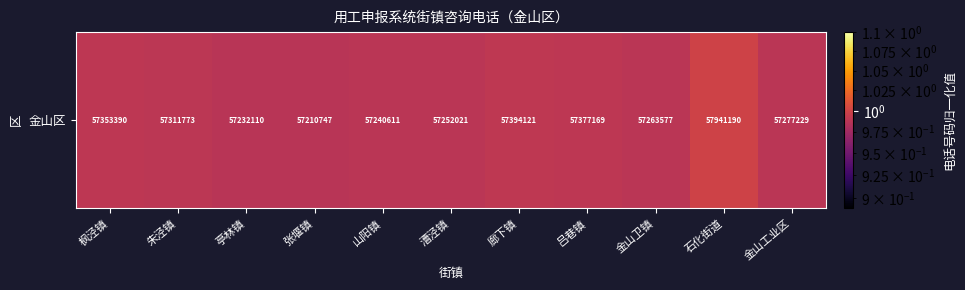

Read the value at 廊下镇.

1.0